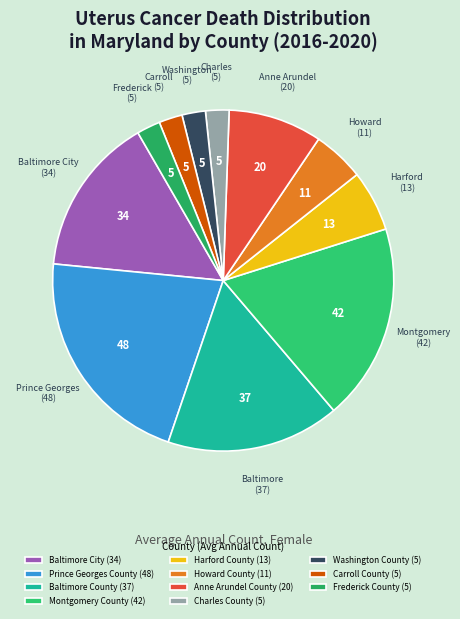

How many segments does this pie chart have?

11